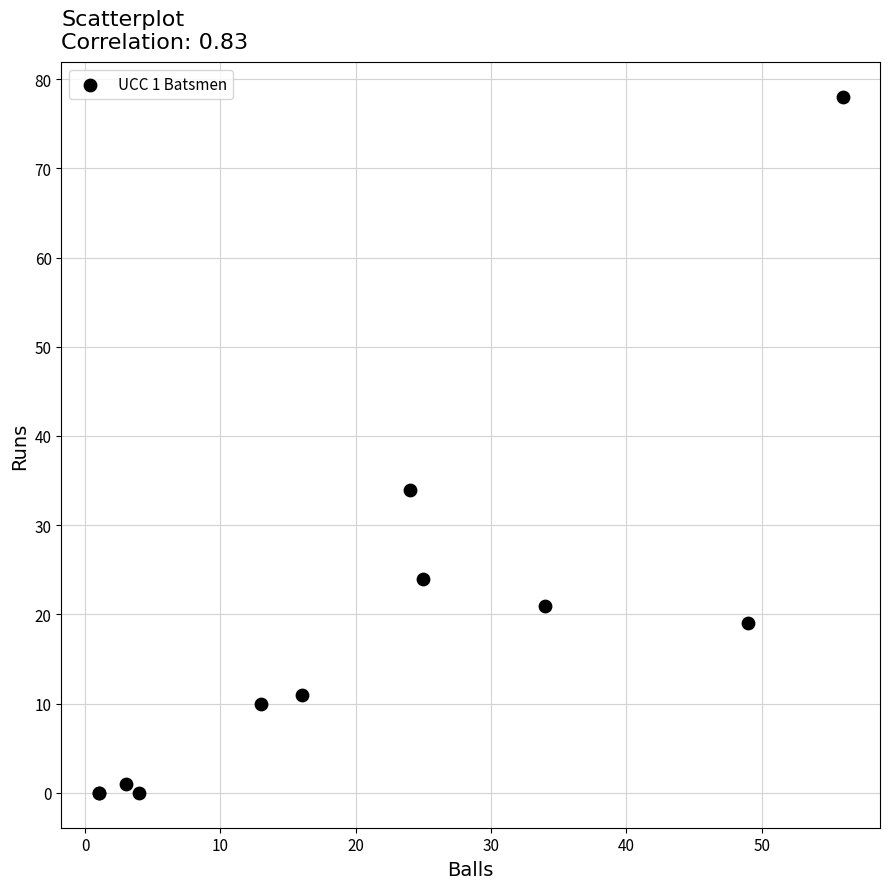

What Y value in the scatter plot is closest to 39?

34